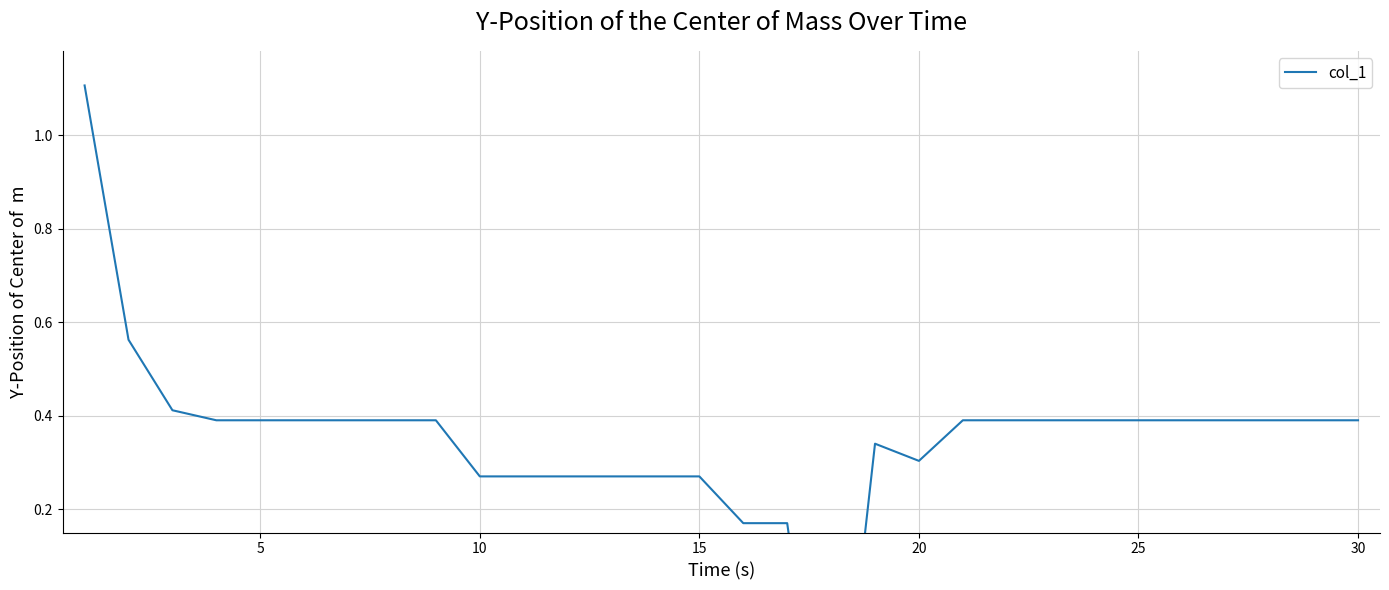

What is the value of the 29th point from the left?

0.4